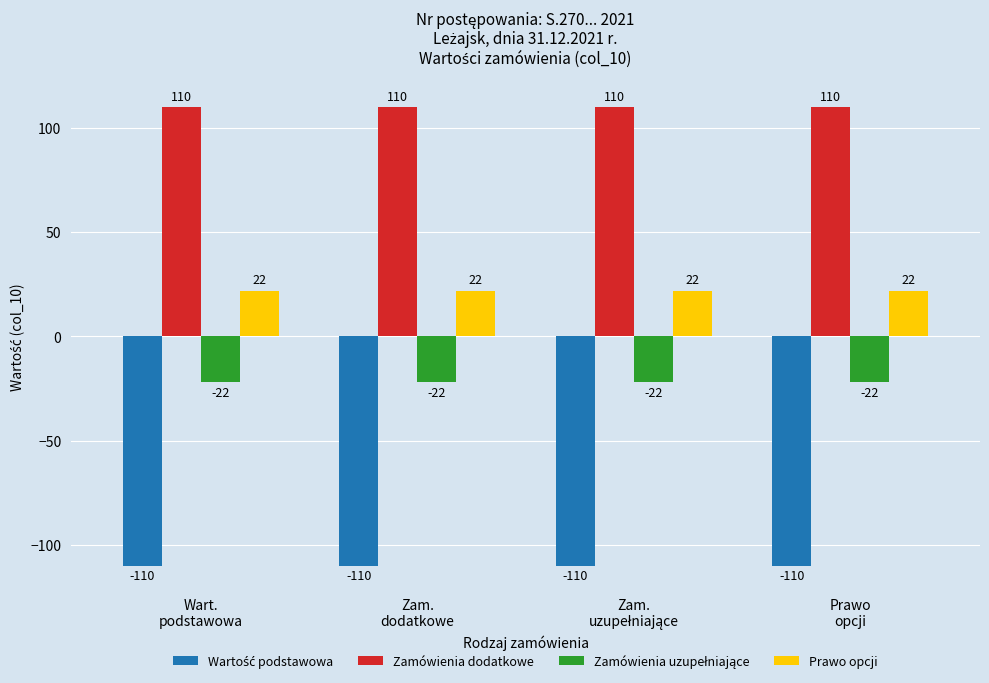

Which series has the largest total across all categories?

Zamówienia dodatkowe